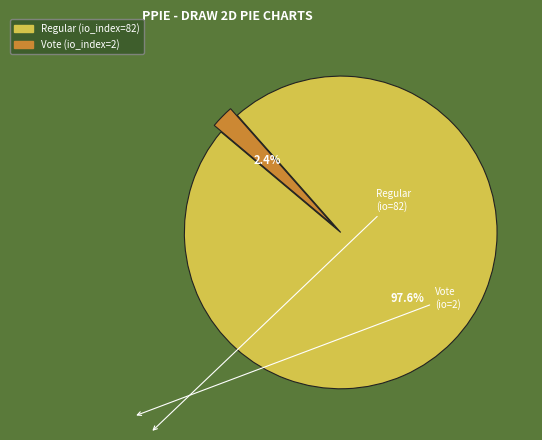

True or false: Regular (io_index=82) accounts for 86% of the total.

False